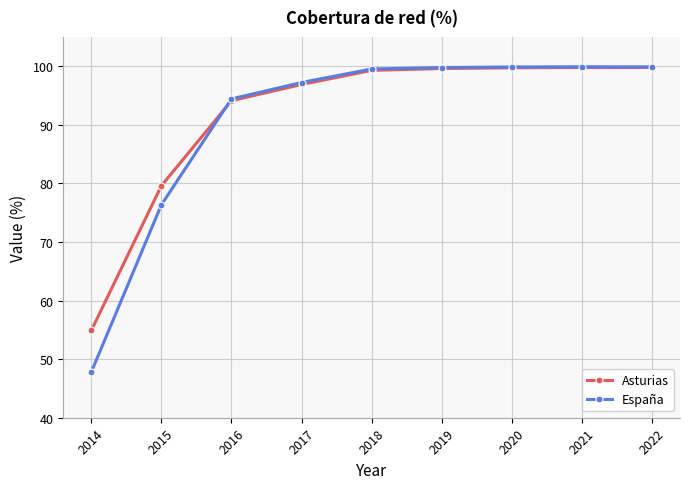

True or false: España has more than 2 interior local peaks.

False